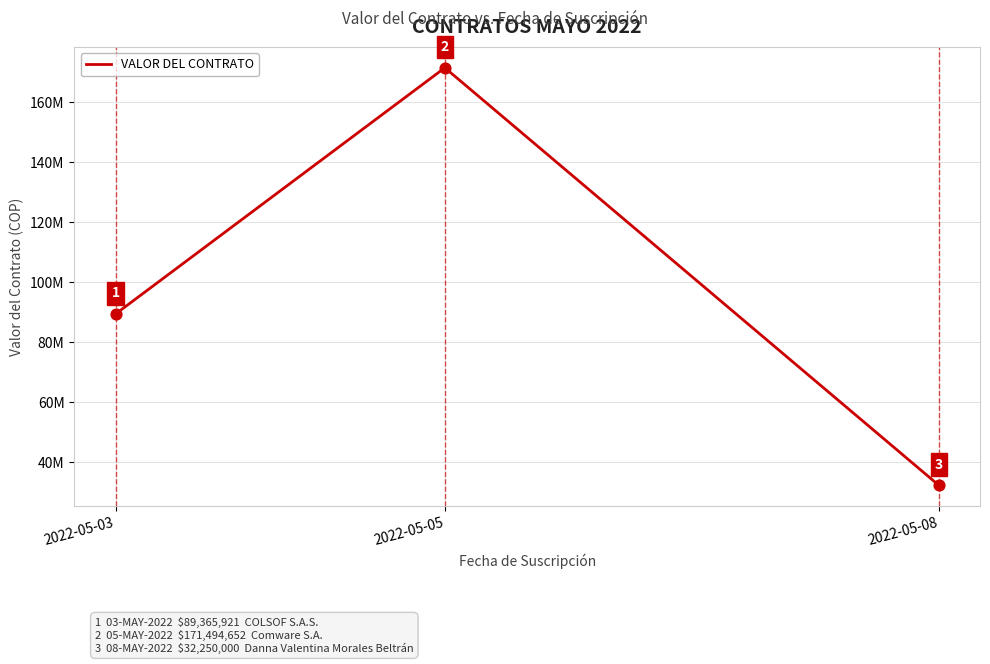

Which has a higher value, 2022-05-03 or 2022-05-08?

2022-05-03